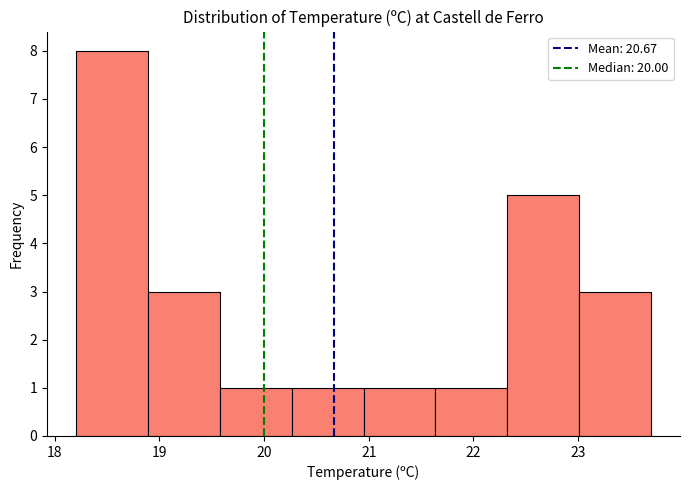

Reading left to right, transcribe this chart: for each bar, give the range it covers on the x-axis and its height. Neither the bar edges nor the heights are printed on the chart, so give them approximately, as read against the axes.

18.2 to 18.9: 8
18.9 to 19.6: 3
19.6 to 20.3: 1
20.3 to 21.0: 1
21.0 to 21.6: 1
21.6 to 22.3: 1
22.3 to 23.0: 5
23.0 to 23.7: 3